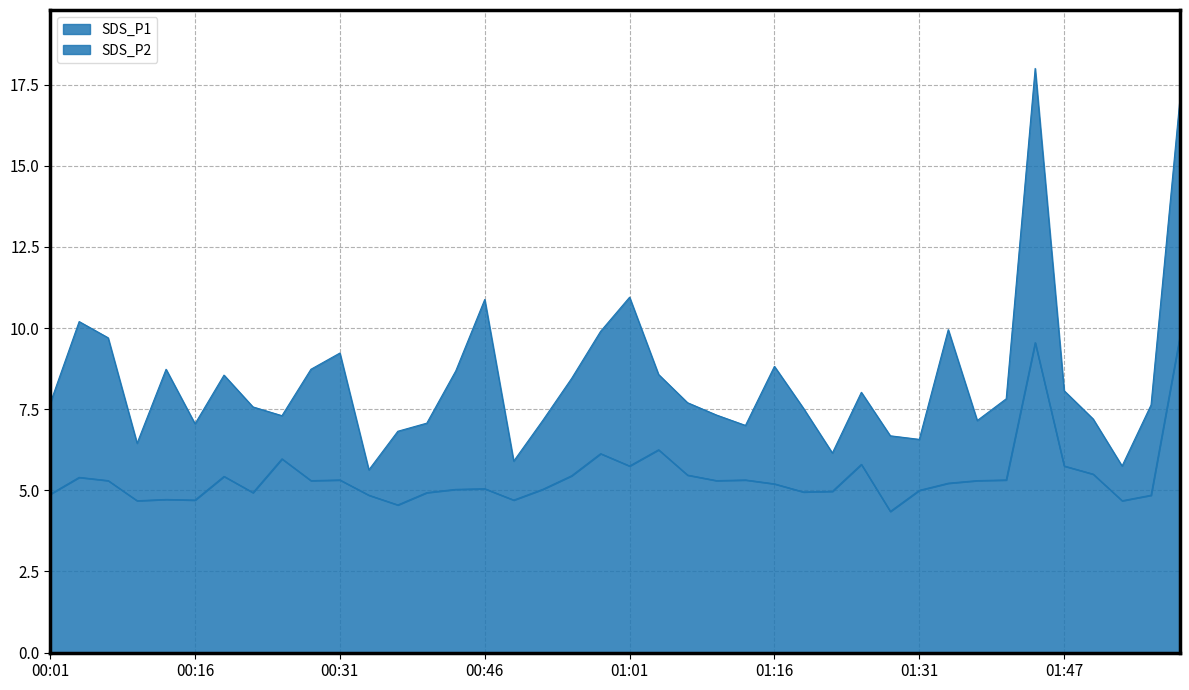

How many lines are shown in the chart?

2